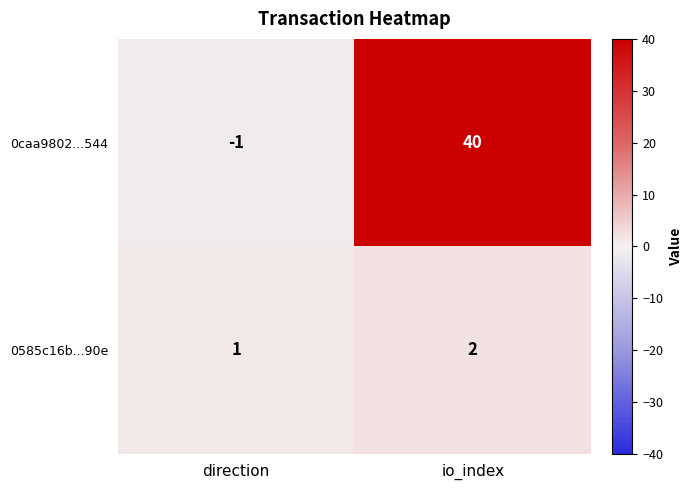

What is the highest value of the 0caa9802...544 series?

40